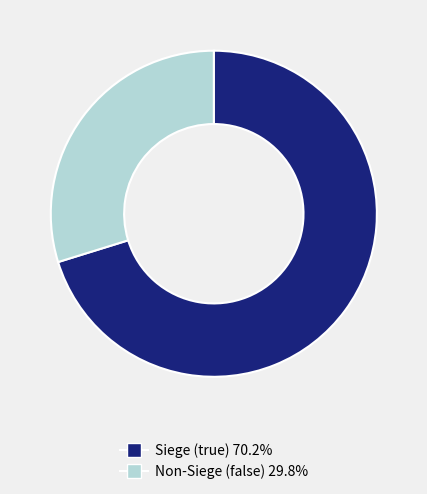

Is there a majority slice in this chart?

Yes